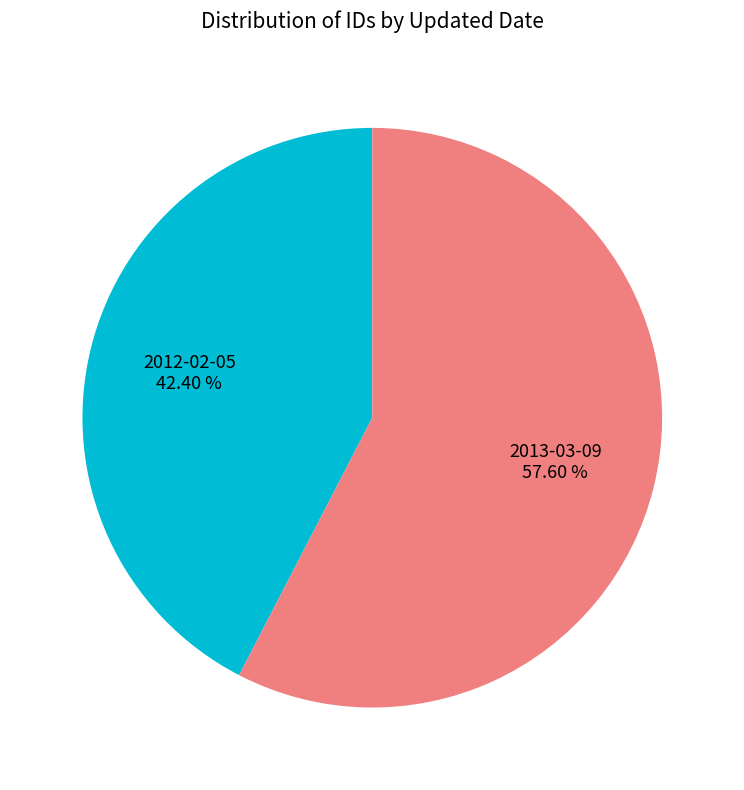

What is the ratio of the value at 2012-02-05 to the value at 2013-03-09?

0.7